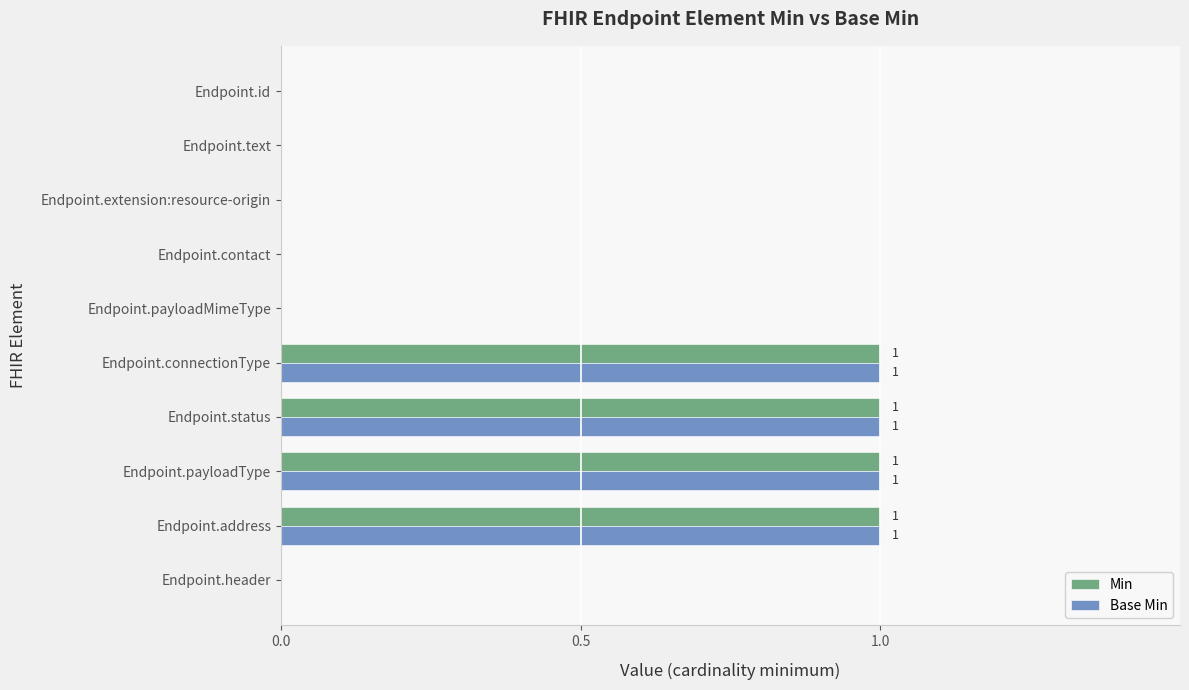

Is the value of Base Min at Endpoint.payloadType greater than the value of Min at Endpoint.contact?

Yes